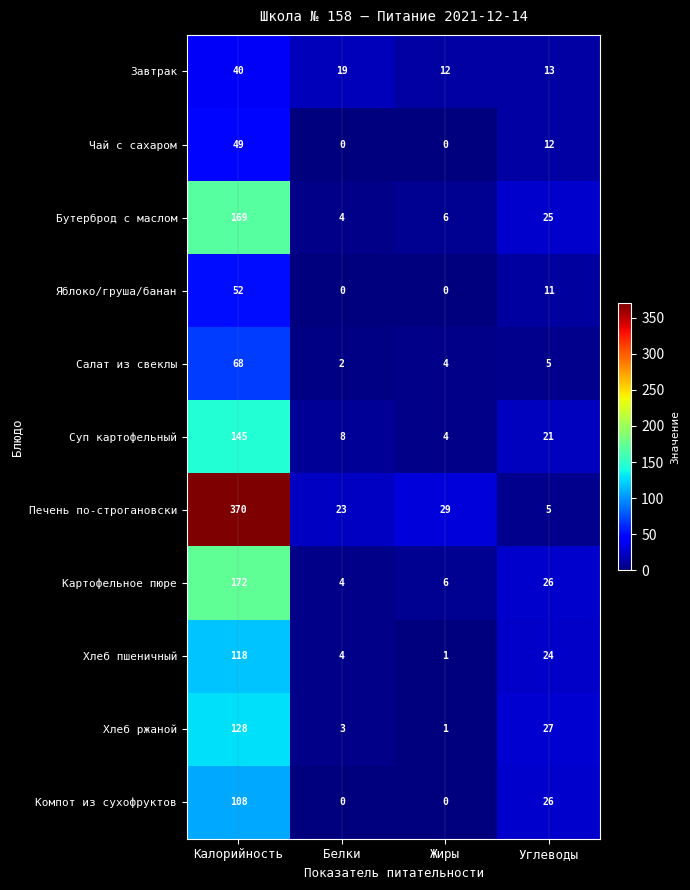

Rank the series at Калорийность from highest to lowest value.

Печень по-строгановски, Картофельное пюре, Бутерброд с маслом, Суп картофельный, Хлеб ржаной, Хлеб пшеничный, Компот из сухофруктов, Салат из свеклы, Яблоко/груша/банан, Чай с сахаром, Завтрак